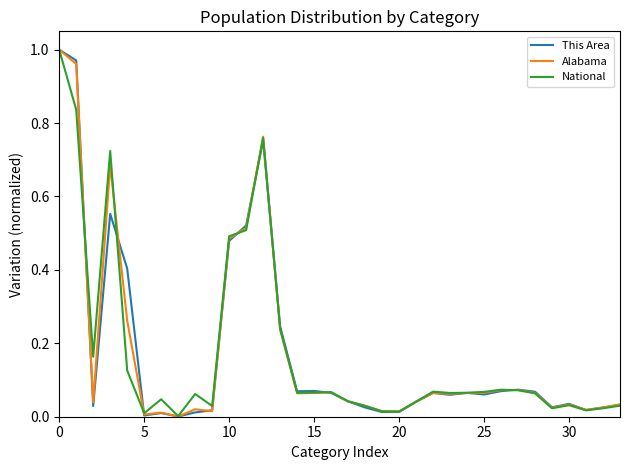

What are all the series names shown in the legend?

This Area, Alabama, National